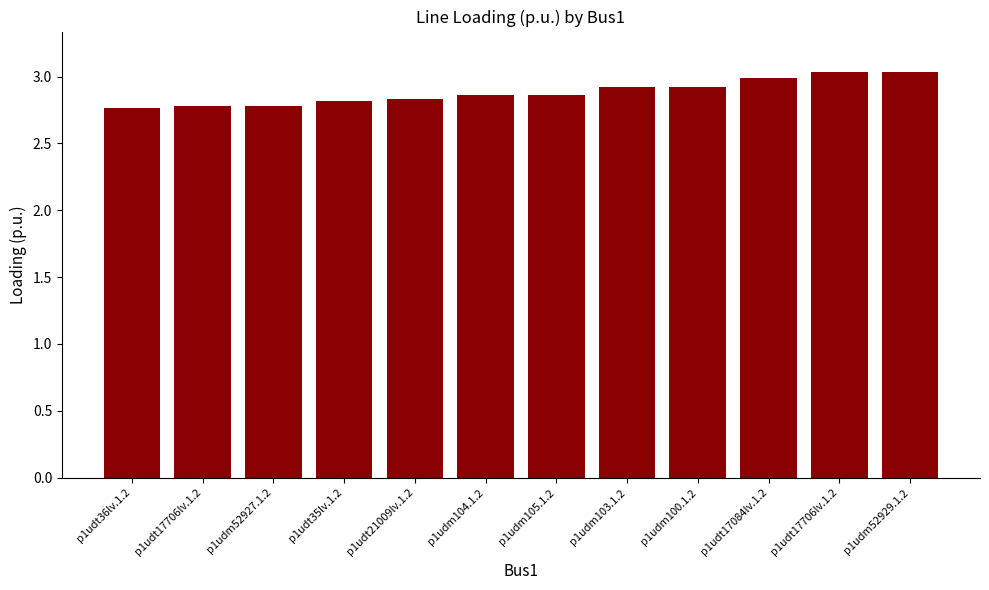

How many bars are there in total?

12